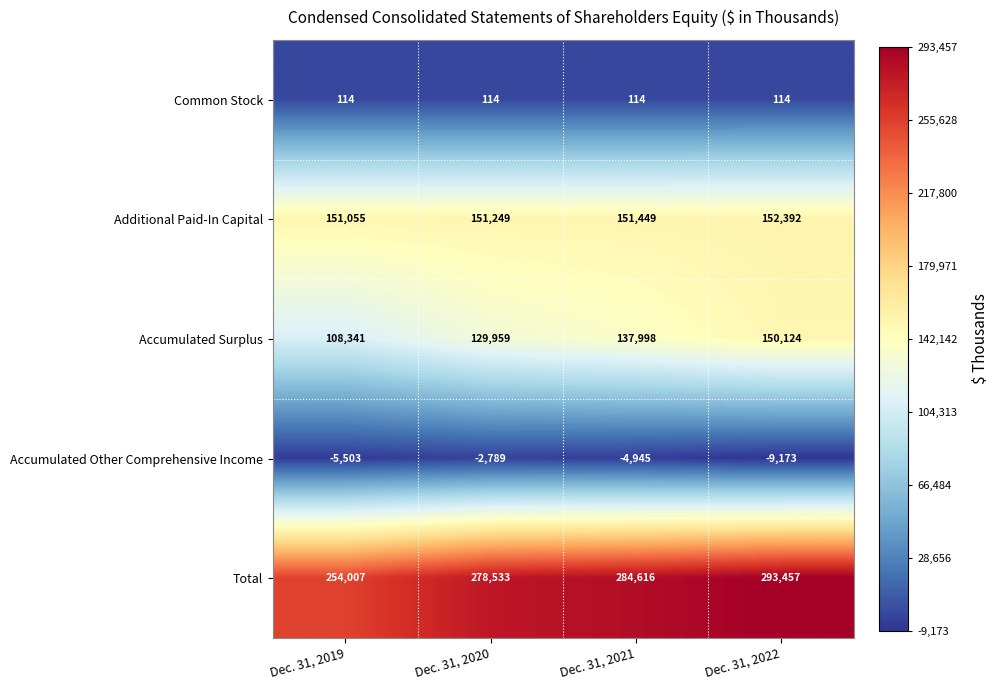

How many categories are shown in the chart?

4